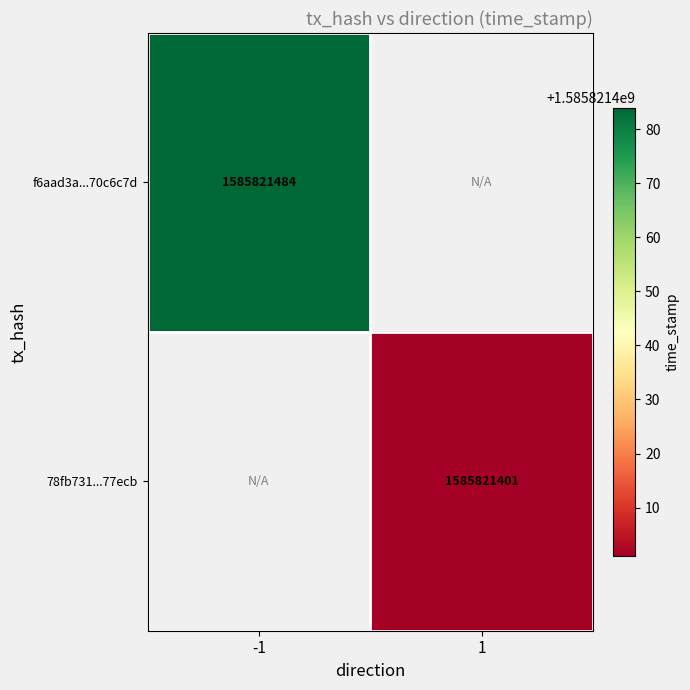

List the series in order of their overall mean, lowest first.

78fb731b0138c67c2445284abef42037ef77ecb, f6aad3a745fe51e843cf6f24026c81ad70c6c7d